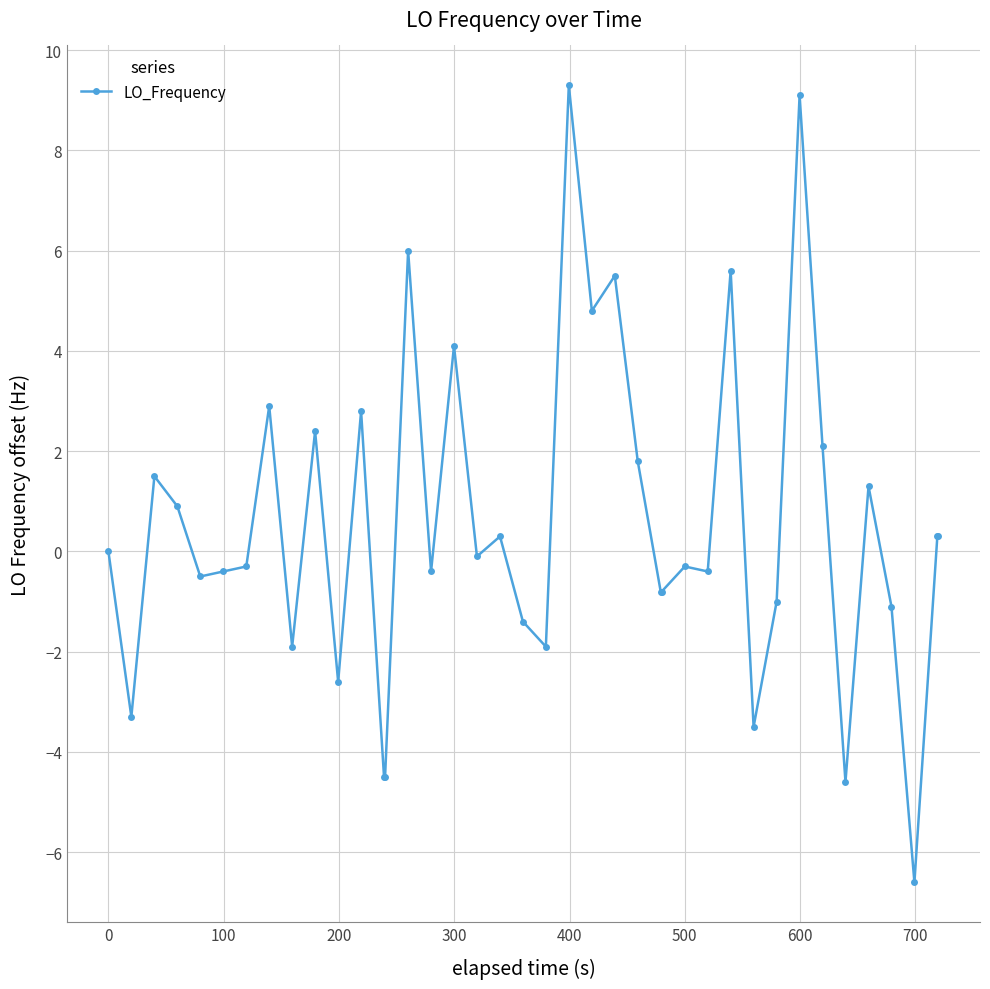

What is the smallest value displayed?

-6.6